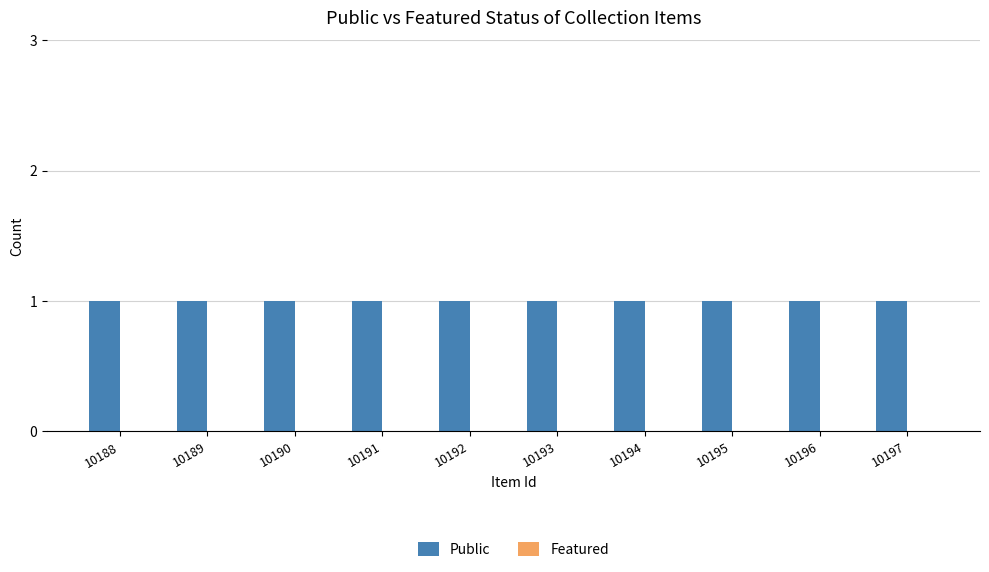

What is the total value across all series at 10191?

1